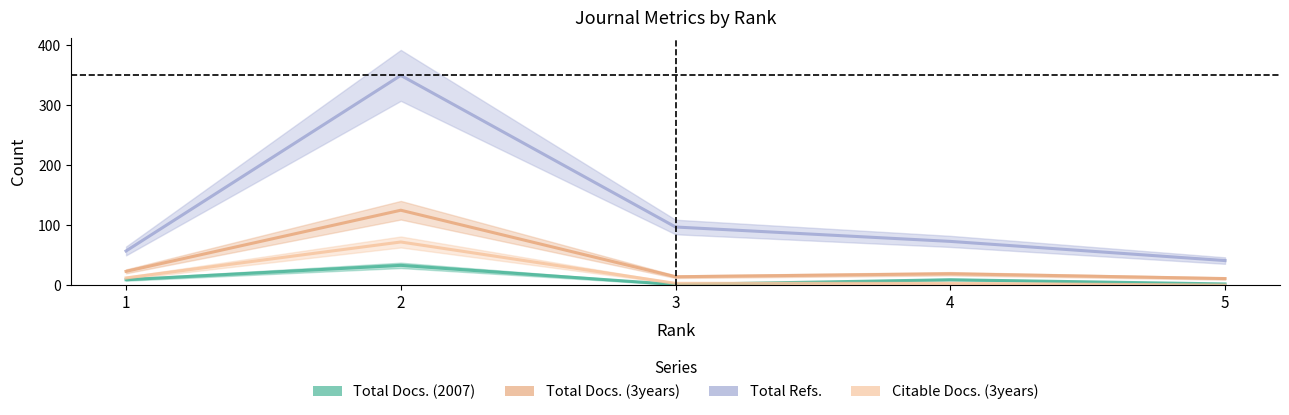

At which label does Citable Docs. (3years) first exceed 3?

1